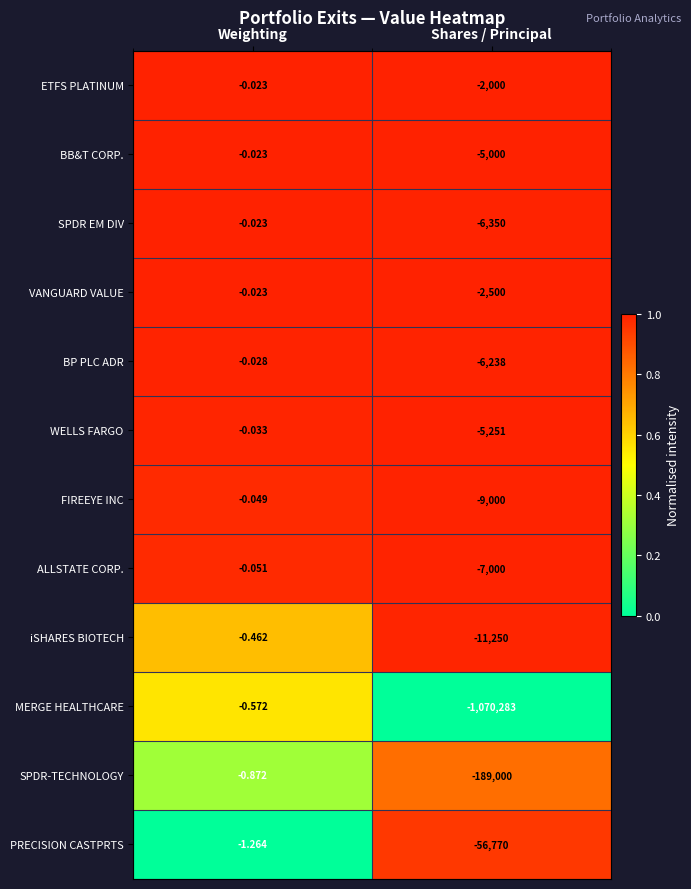

What is the total value across all series at Shares / Principal?

-1370642.0